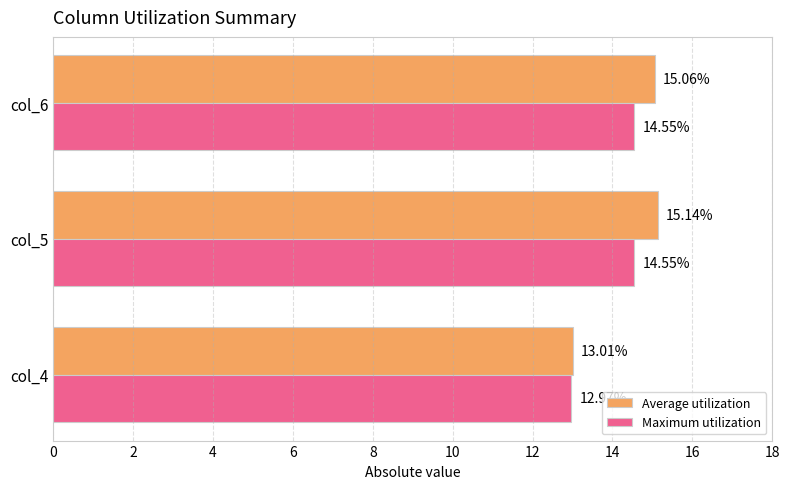

How many values in the Average utilization series exceed 15?

2